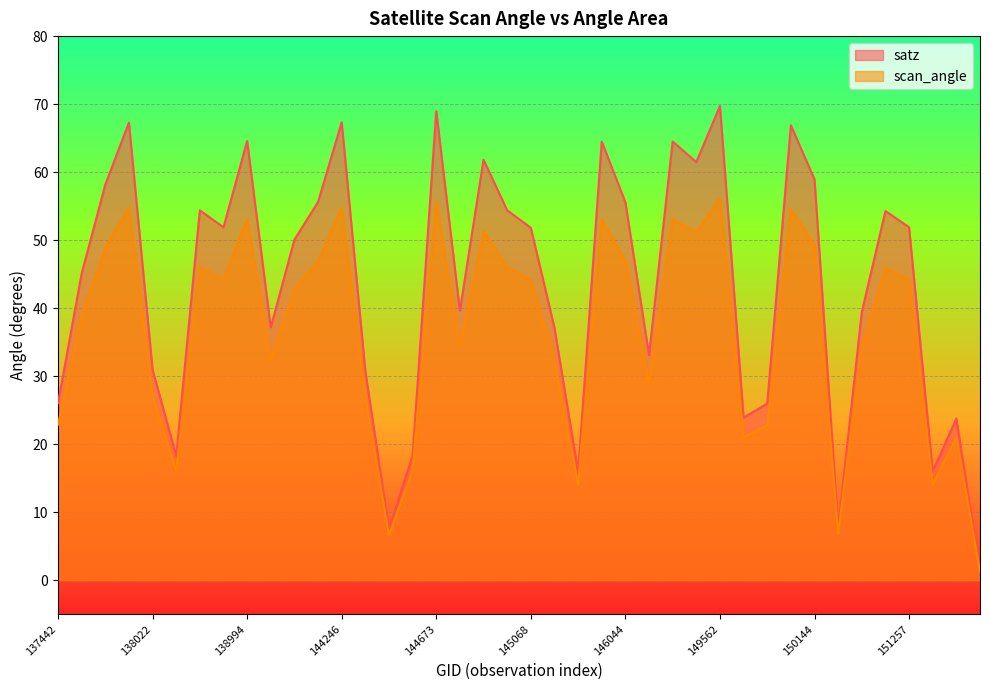

Is it true that scan_angle equals 46.0 at 151244?

True